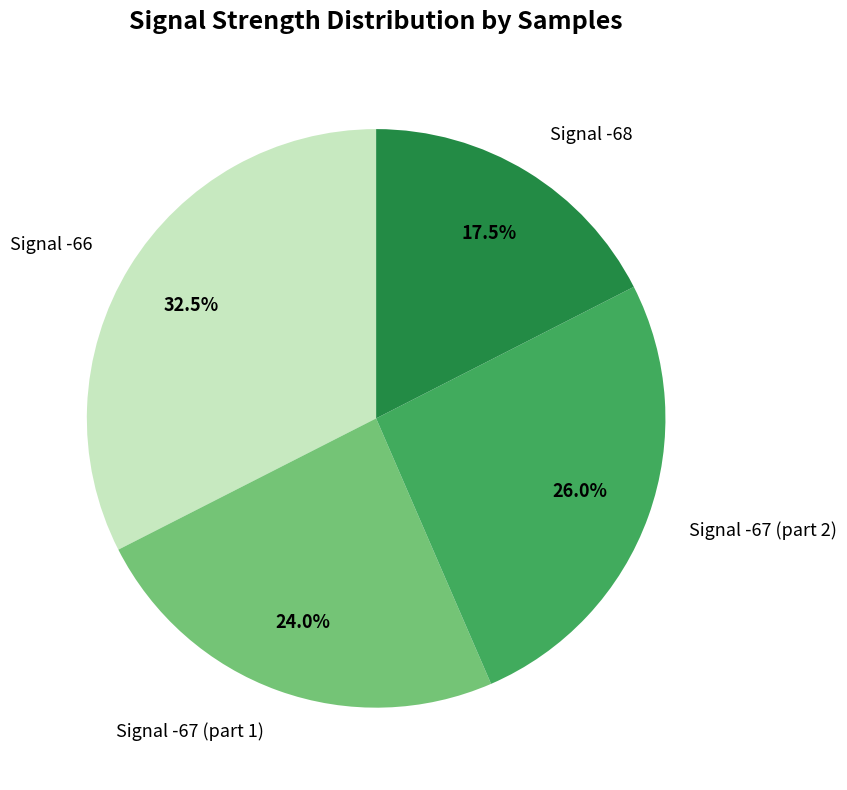

Which slice is the largest?

Signal -66